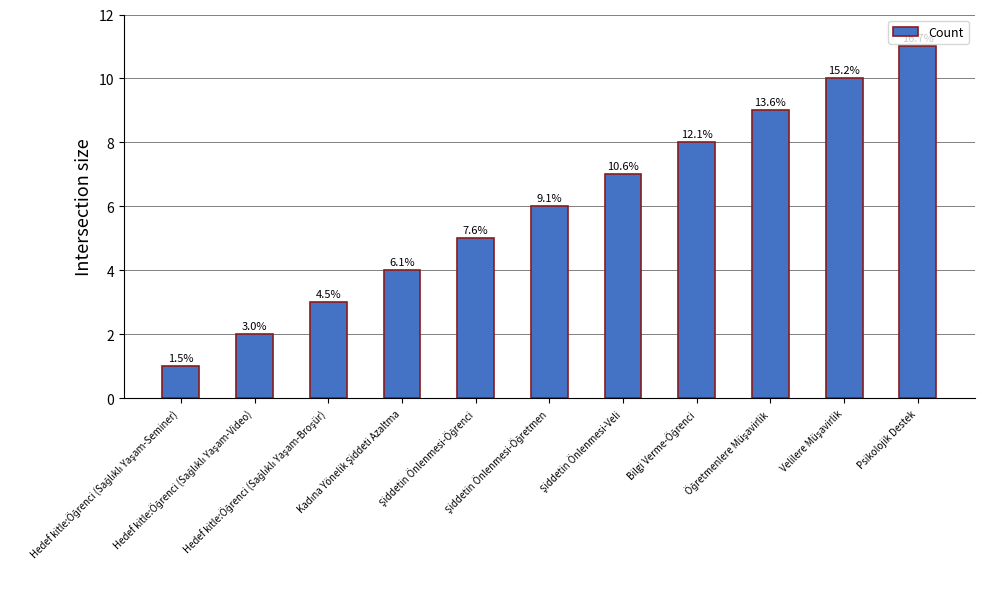

How many bars are there in total?

11